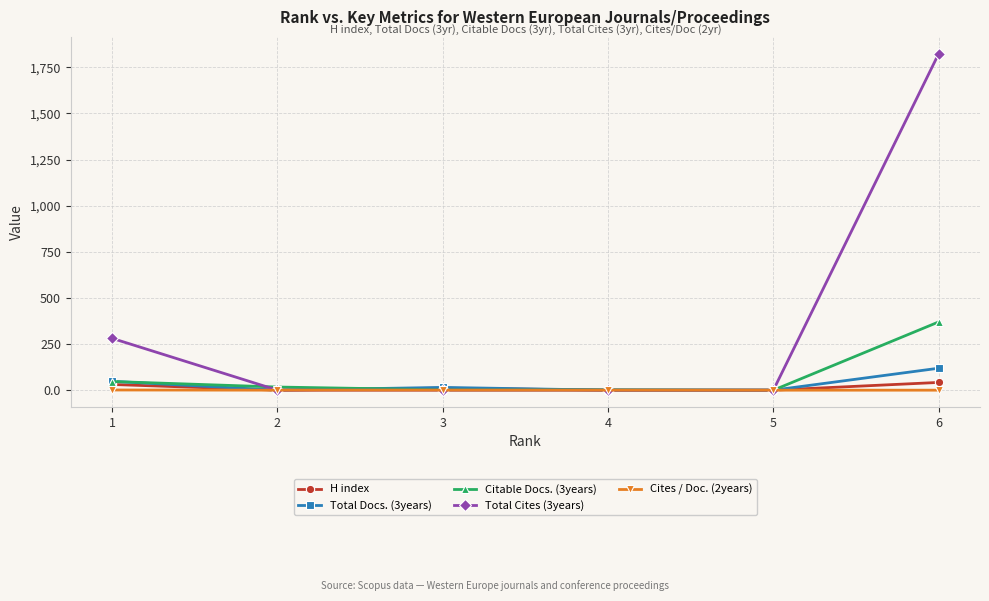

Which series has the widest spread of values?

Total Cites (3years)